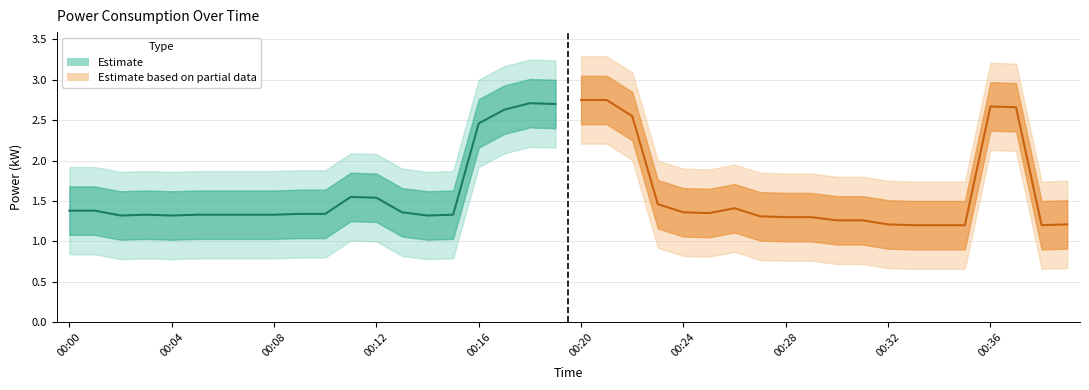

At which category does Estimate reach its first local peak?

00:12